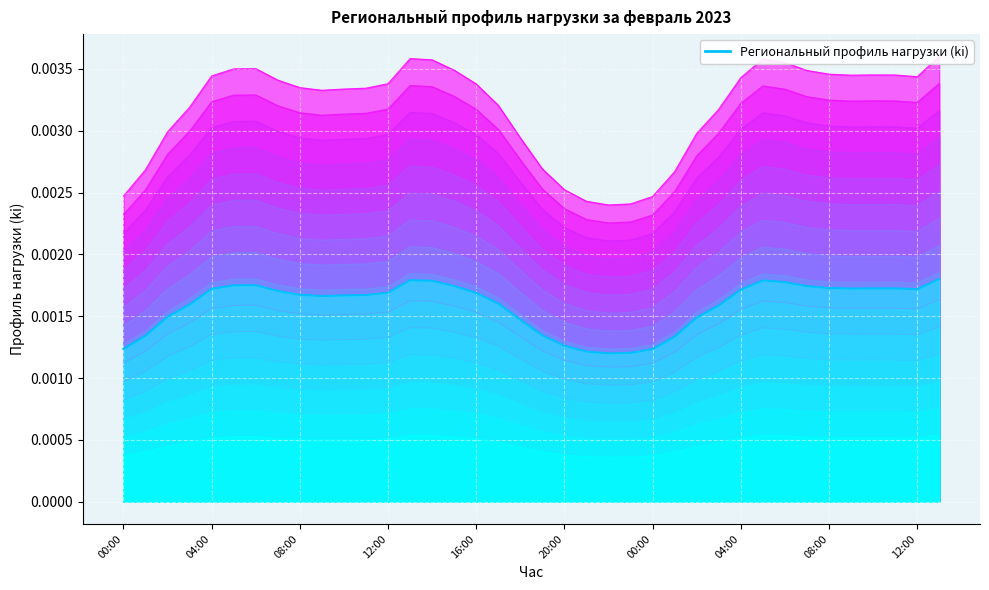

Rank the categories by value from lowest to highest.

22, 23, 21, 24, 00:00, 20, 25, 04:00, 19, 18, 26, 08:00, 27, 12:00, 17, 12:00, 10, 11, 08:00, 16, 12, 04:00, 28, 36, 16:00, 33, 35, 34, 32, 31, 15, 20:00, 00:00, 30, 14, 29, 13, 37